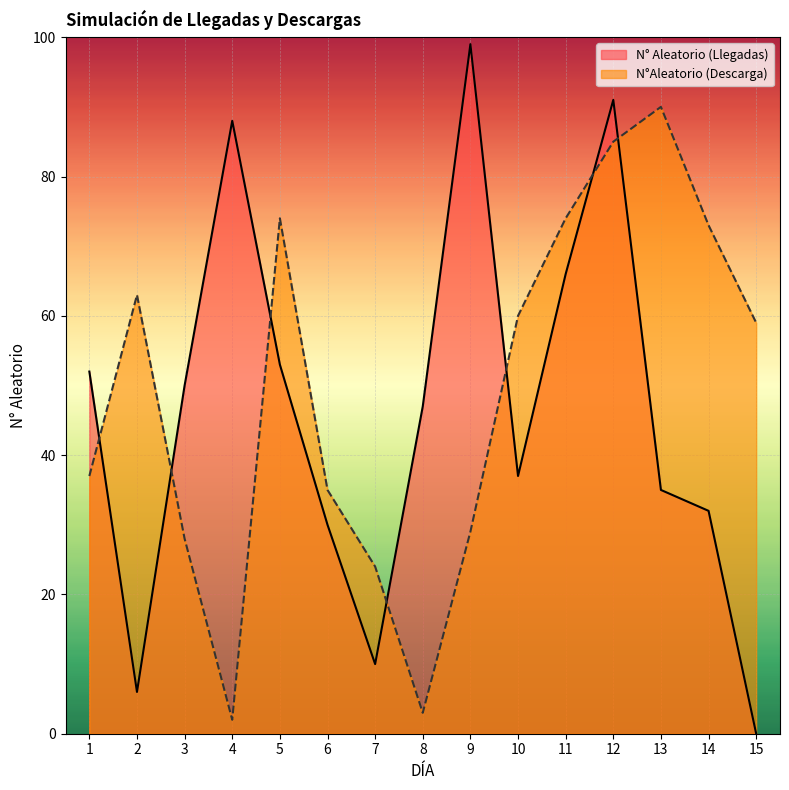

Which category has the highest value across all series?

9